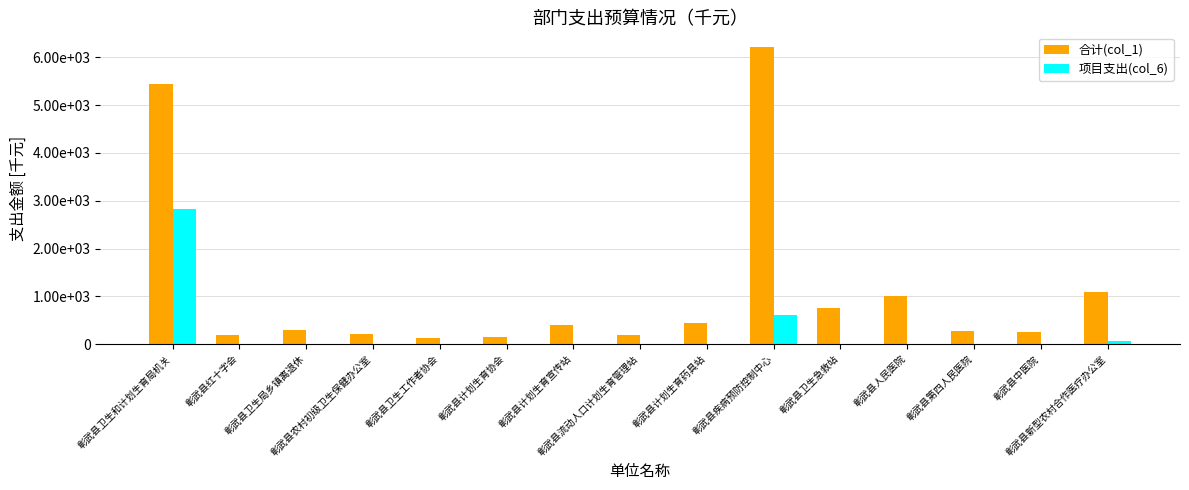

Which label corresponds to the largest value in the chart?

彰武县疾病预防控制中心